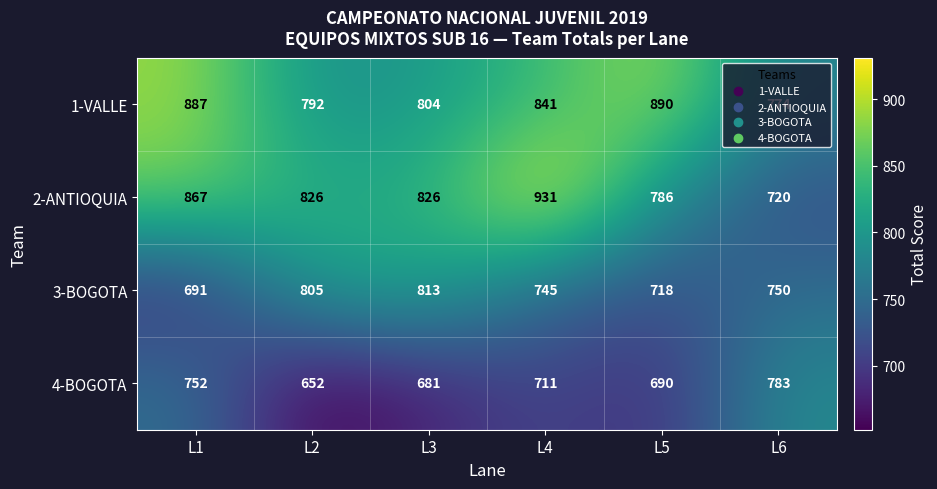

What is the sum of all 4-BOGOTA values?

4269